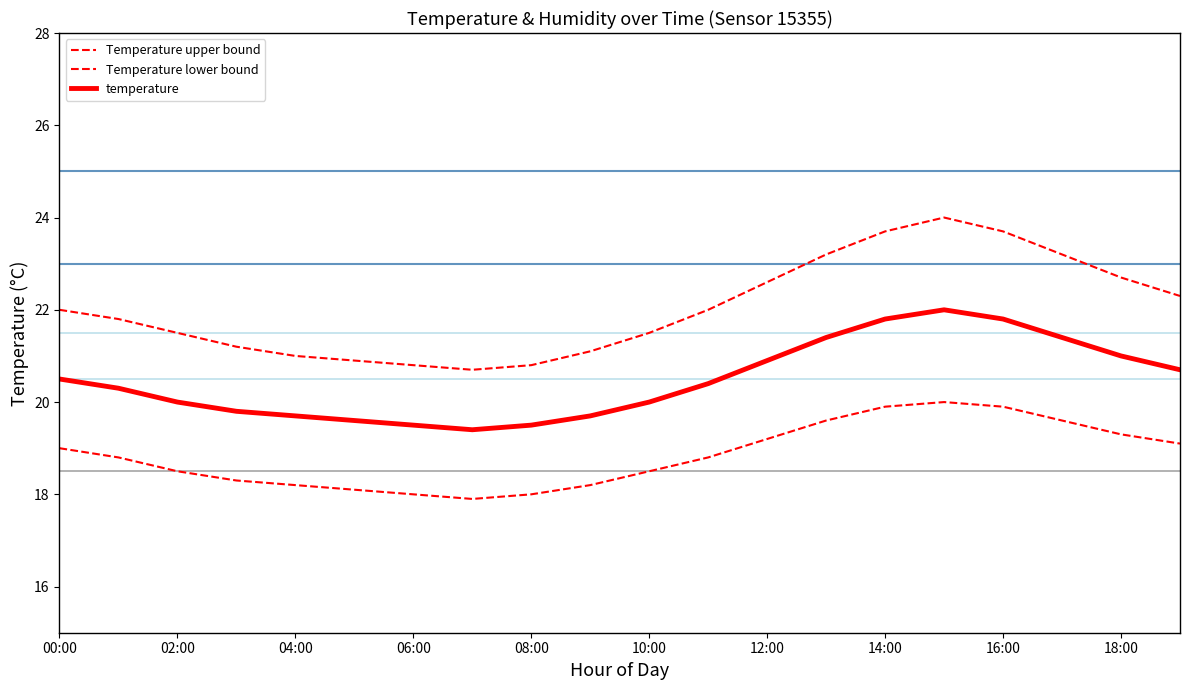

Count the number of categories in the chart.

20